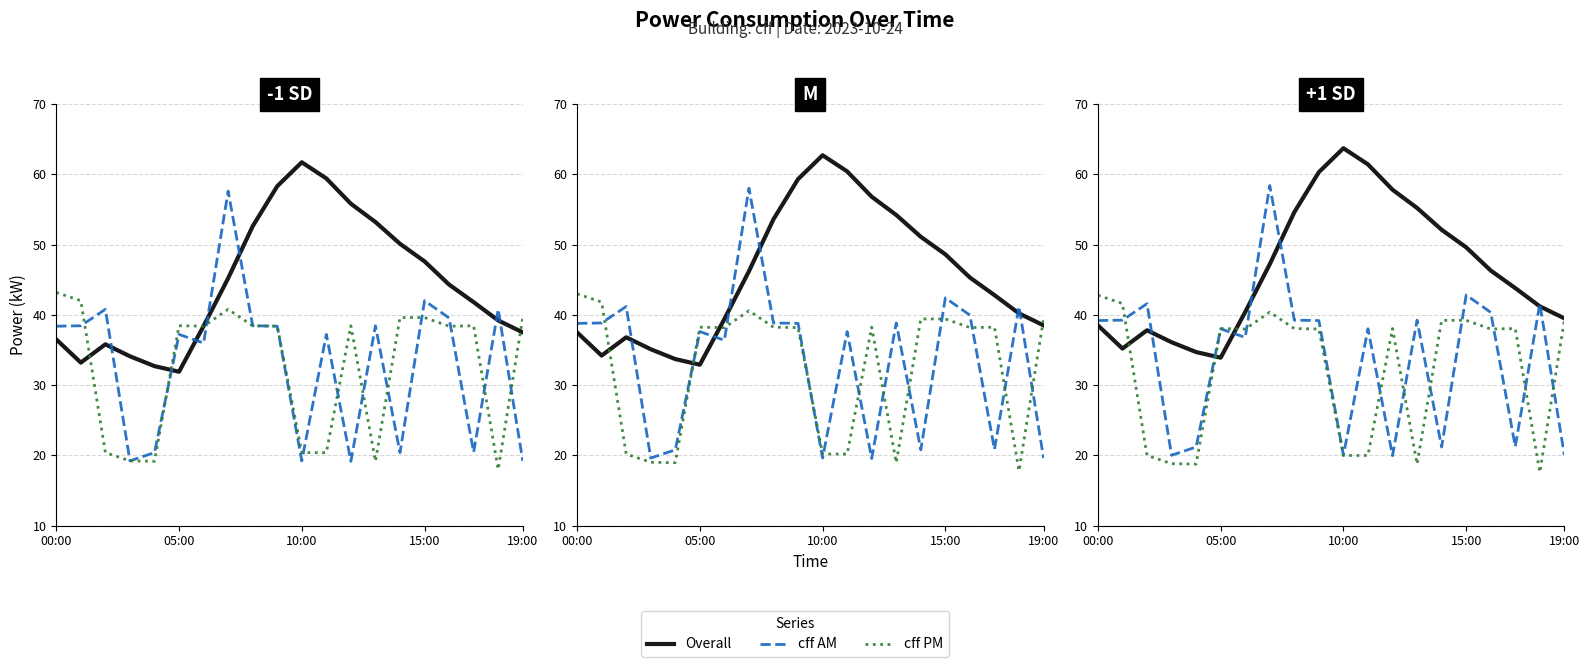

Which has a higher value, 5 or 7?

7